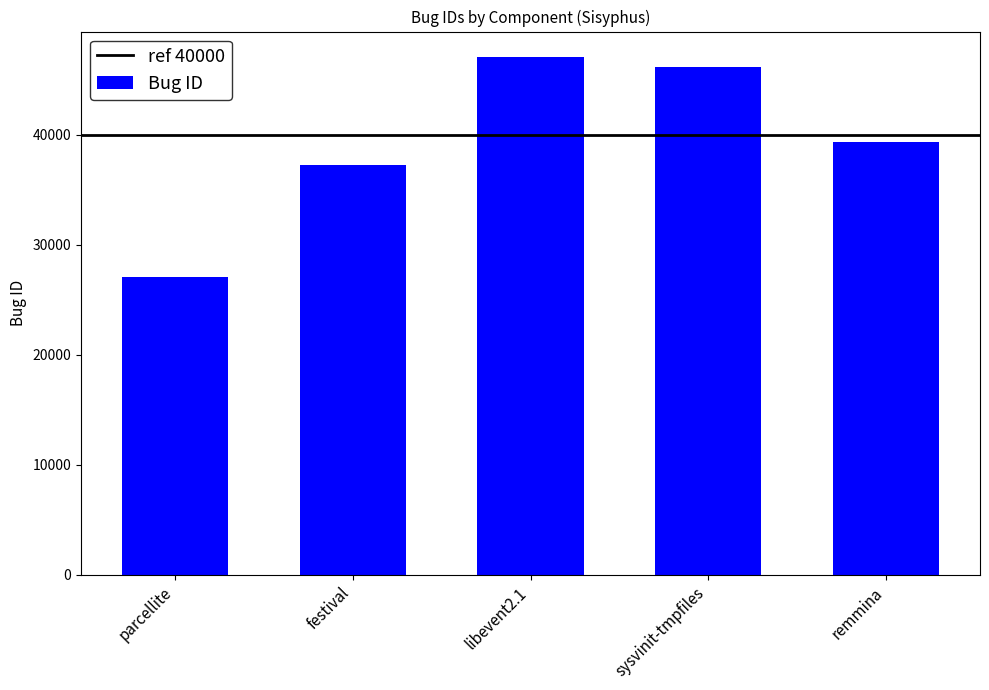

What is the ratio of the value at festival to the value at parcellite?

1.4